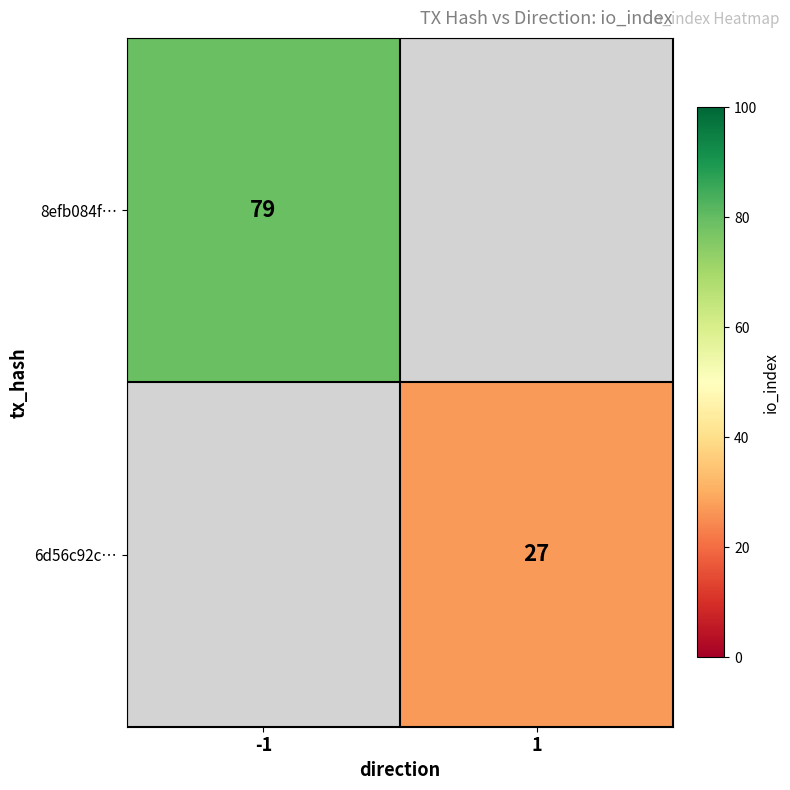

Is it true that 8efb084f… equals 79 at -1?

True